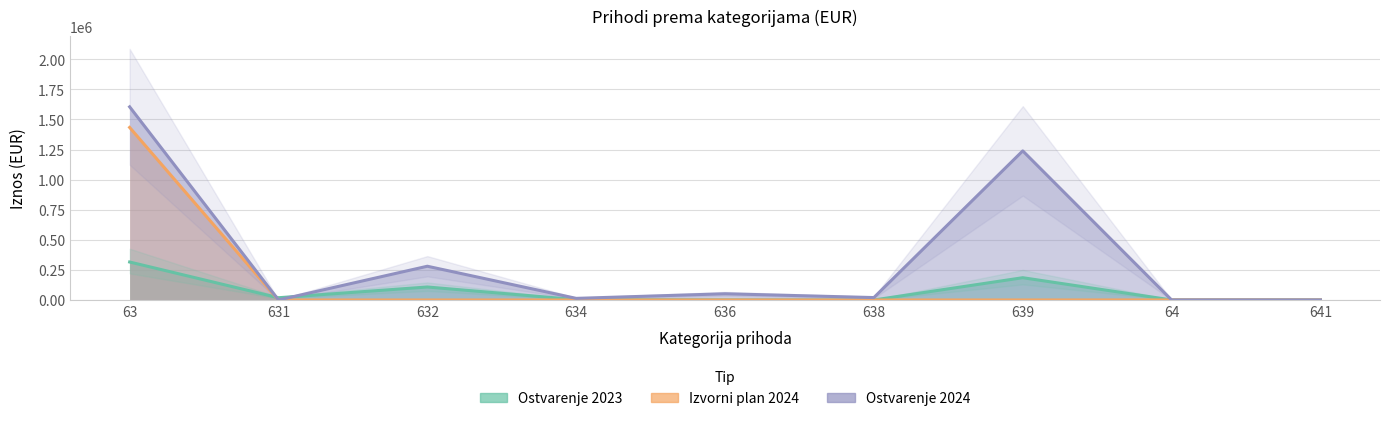

Reading right to left, extract all data points from this chart.

Ostvarenje 2023: 260.1	260.1	185145.7	0.0	600.0	3021.8	107989.3	18837.2	315594.0
Izvorni plan 2024: 0.0	440.0	0.0	0.0	0.0	0.0	0.0	0.0	1433512.0
Ostvarenje 2024: 313.9	313.9	1238731.0	20181.9	51789.1	13528.2	280454.7	0.0	1604684.8